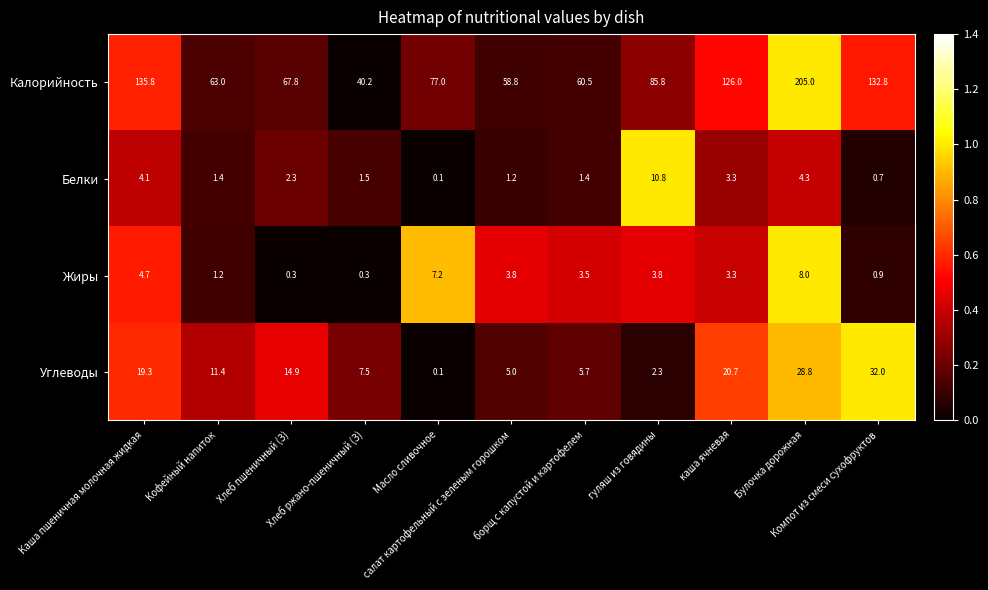

What is the difference between the second highest and second lowest values in the Белки series?

3.6